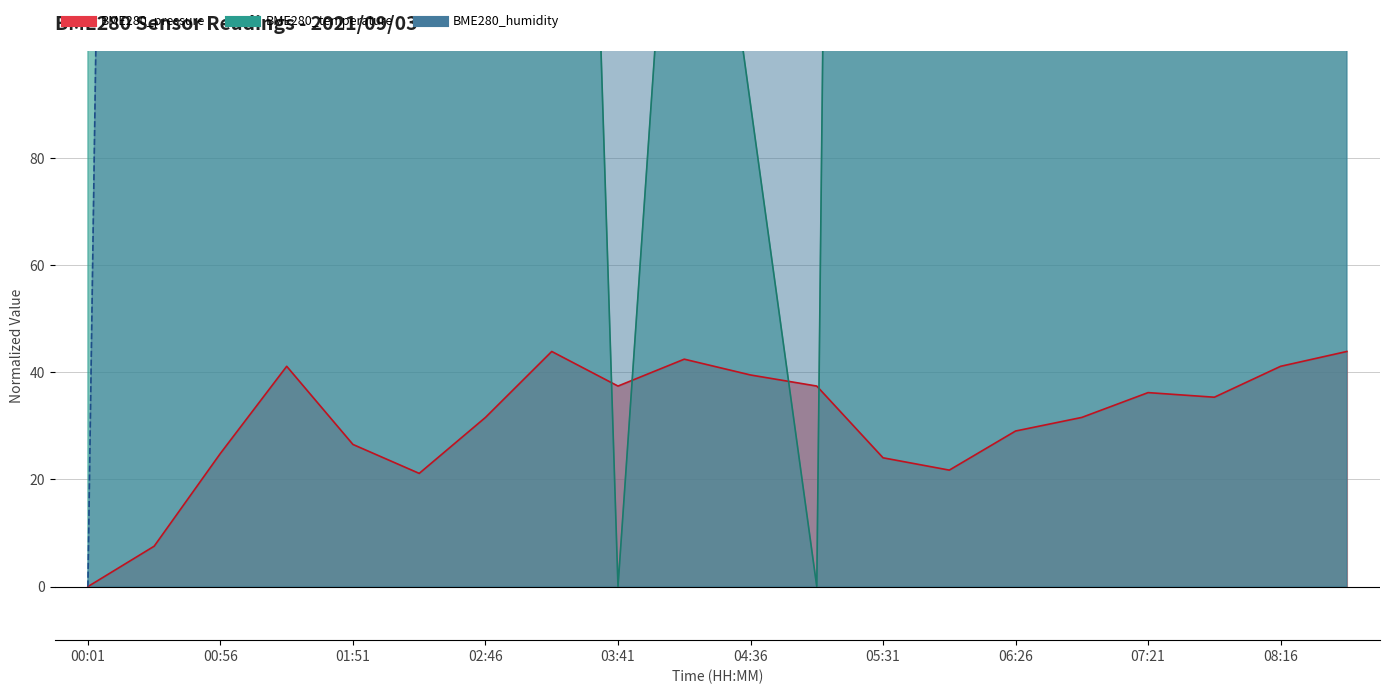

True or false: BME280_pressure and BME280_humidity cross at least once.

False